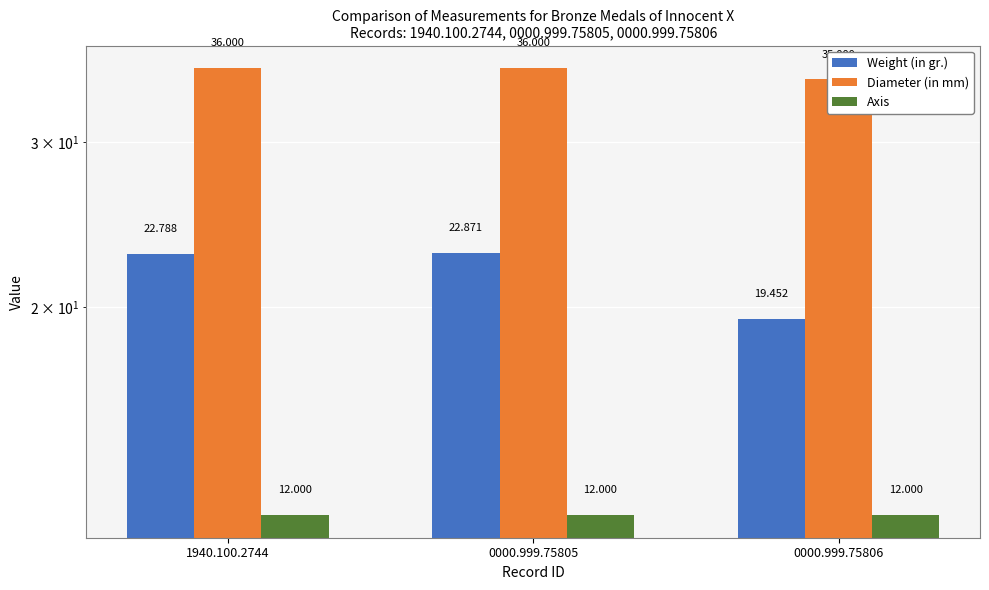

The Axis series shows 3.1 at 1940.100.2744. True or false?

False